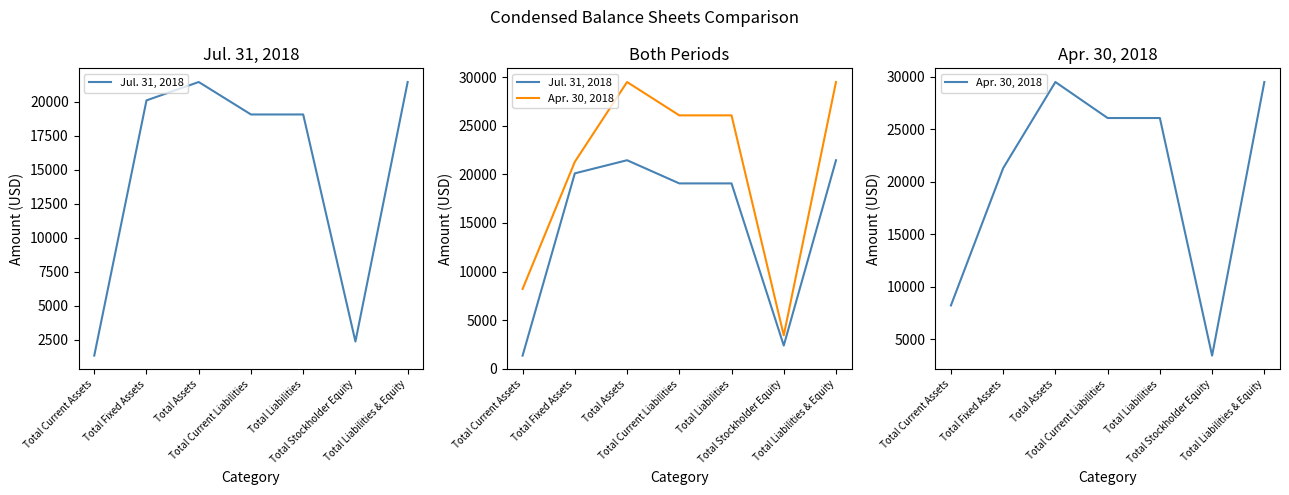

Where is the first local minimum for Apr. 30, 2018?

Total Stockholder Equity